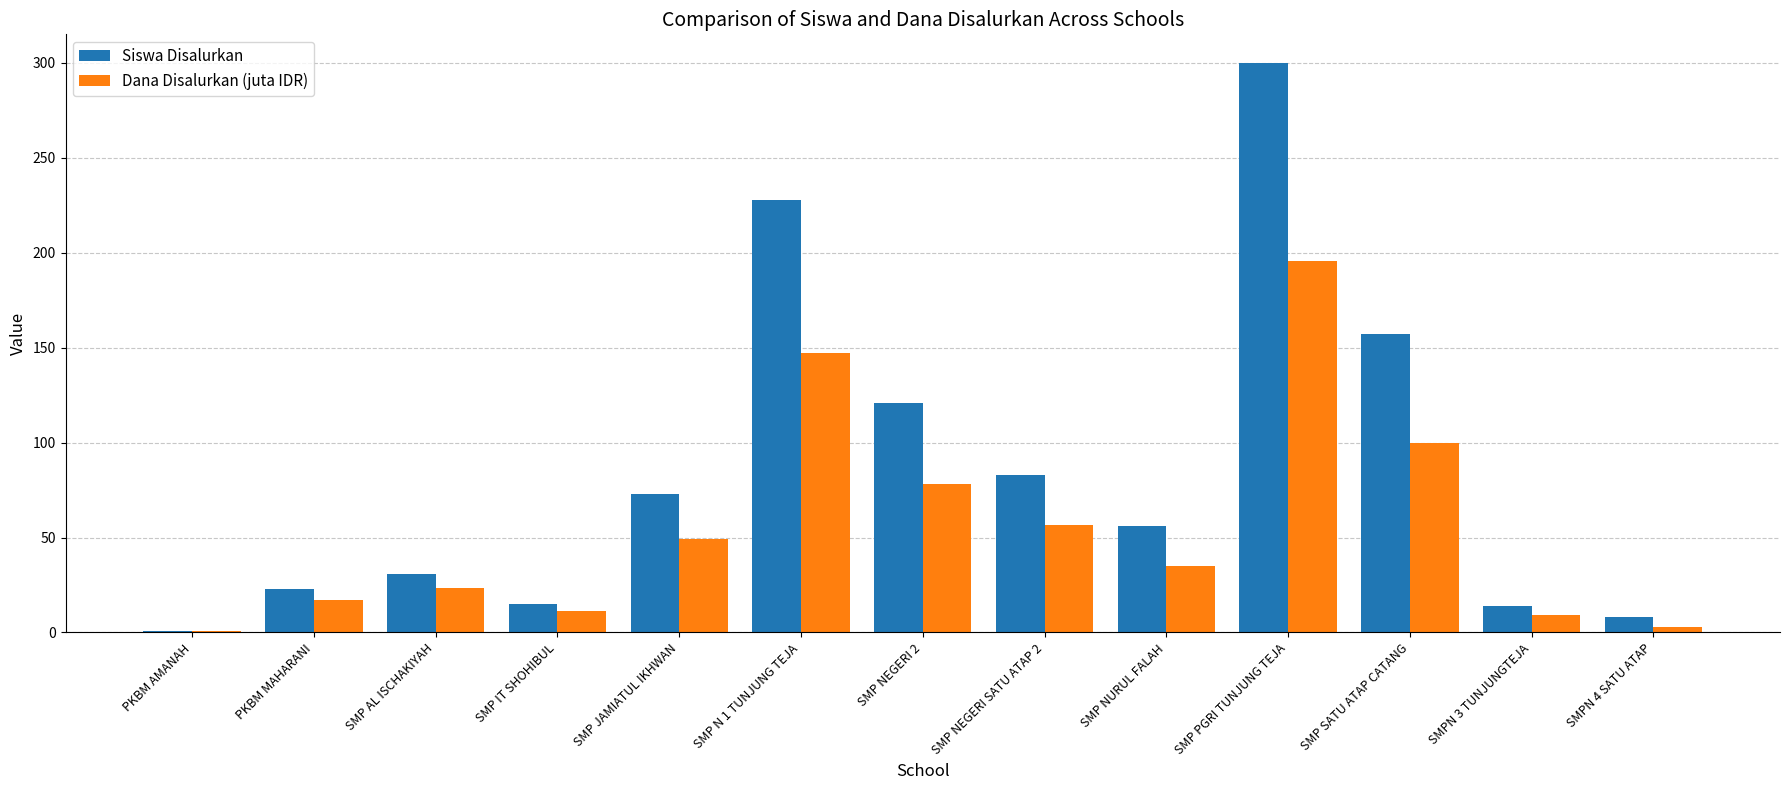

What is the sum of all Siswa Disalurkan values?

1110.0